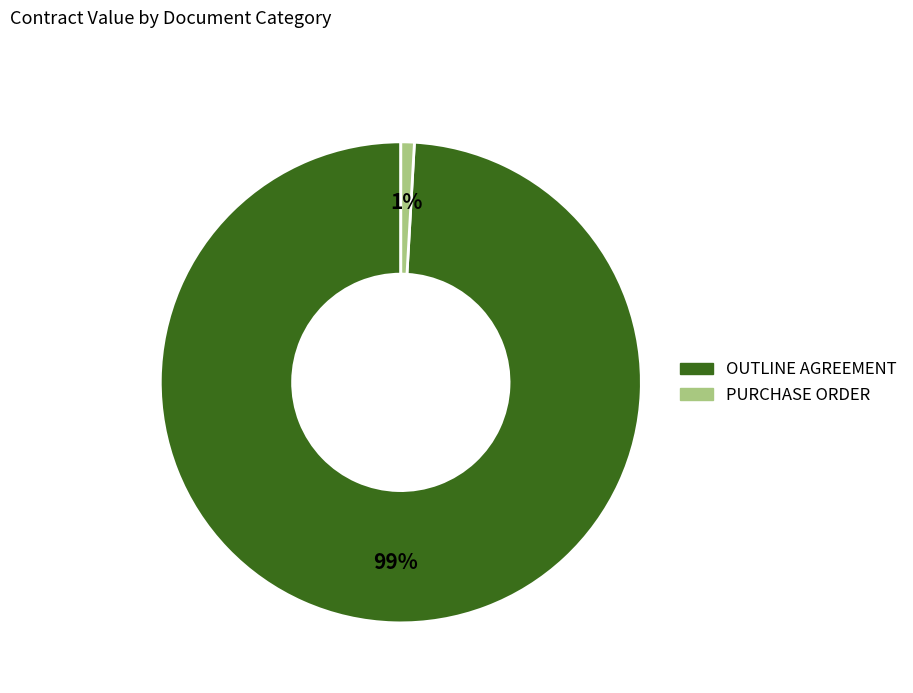

True or false: PURCHASE ORDER accounts for 11% of the total.

False